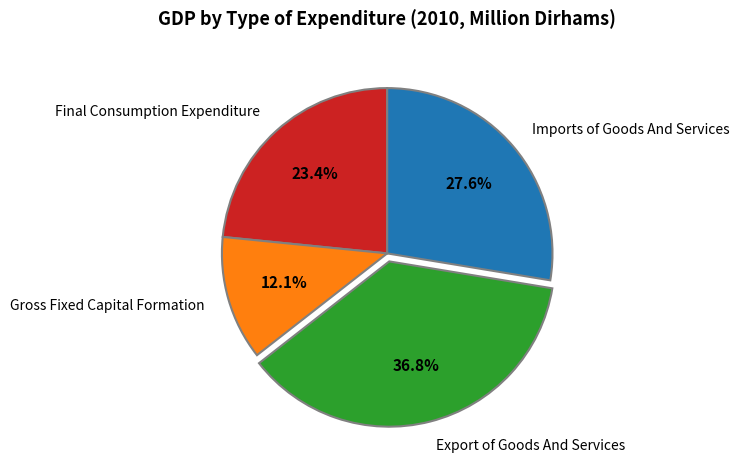

Which category has the smallest portion of the pie?

Gross Fixed Capital Formation